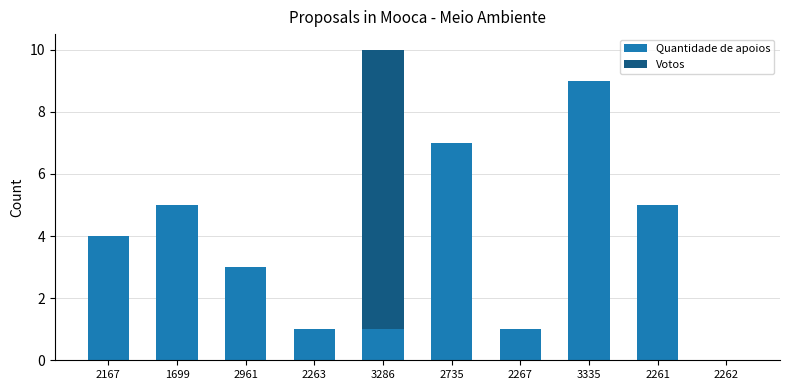

True or false: Quantidade de apoios has a value of 5 at 2261.

True